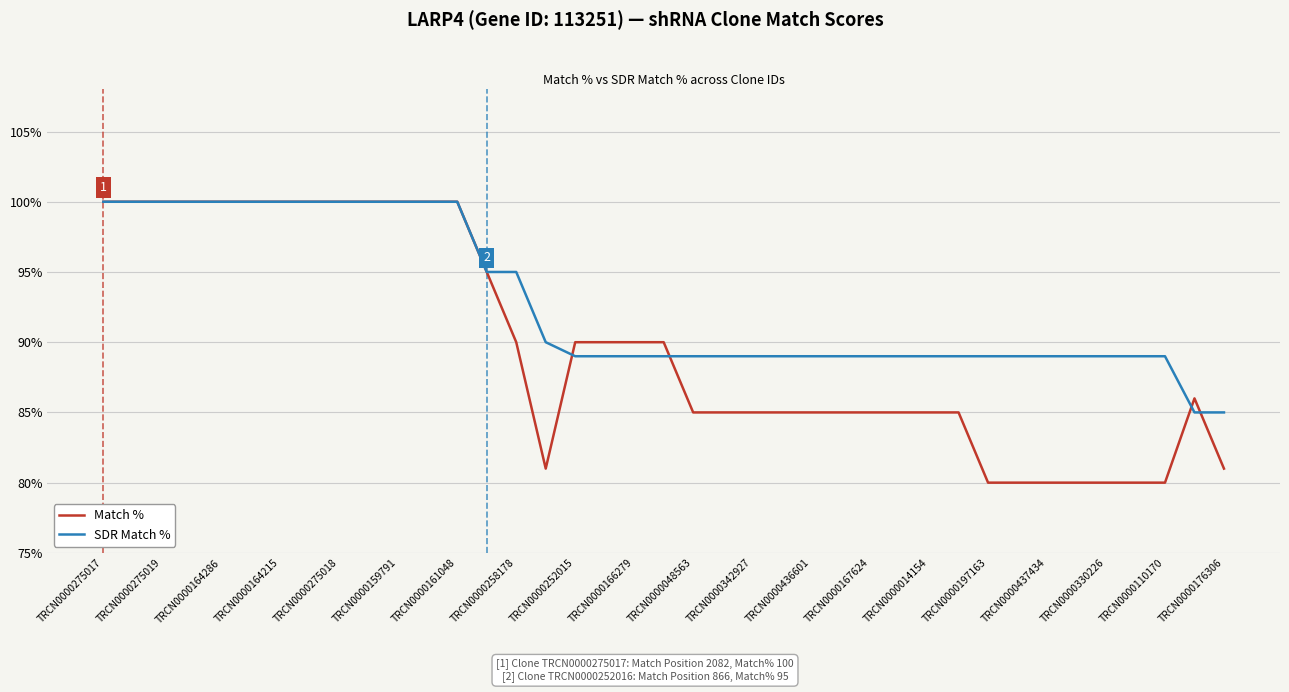

List the series in order of their overall mean, lowest first.

Match %, SDR Match %